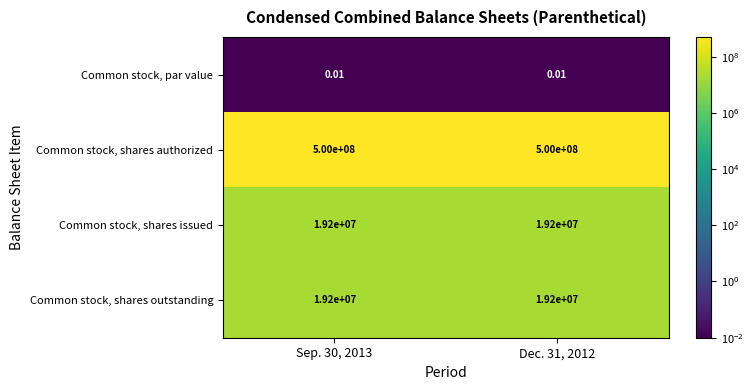

Which series has the largest total across all categories?

Common stock, shares authorized